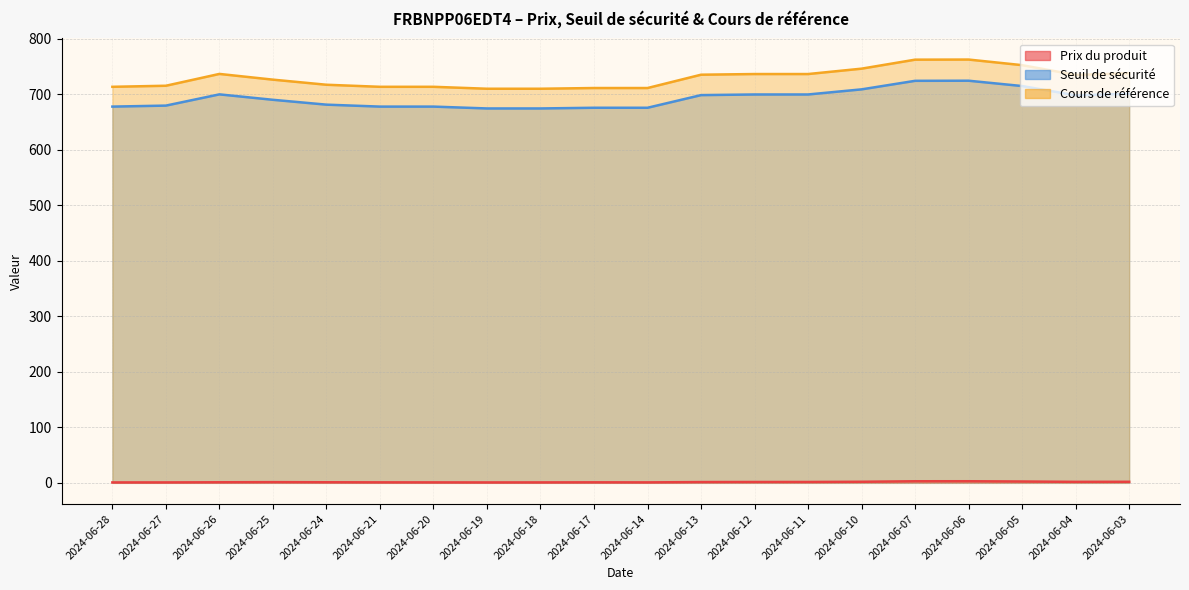

Which series has the largest total across all categories?

Cours de référence